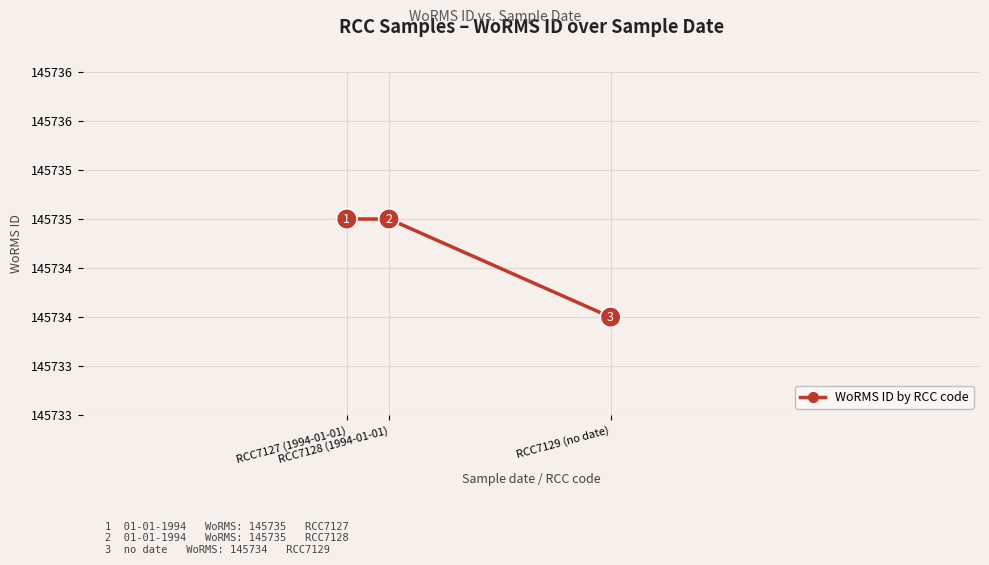

Is this an area chart (filled region under the line)?

No